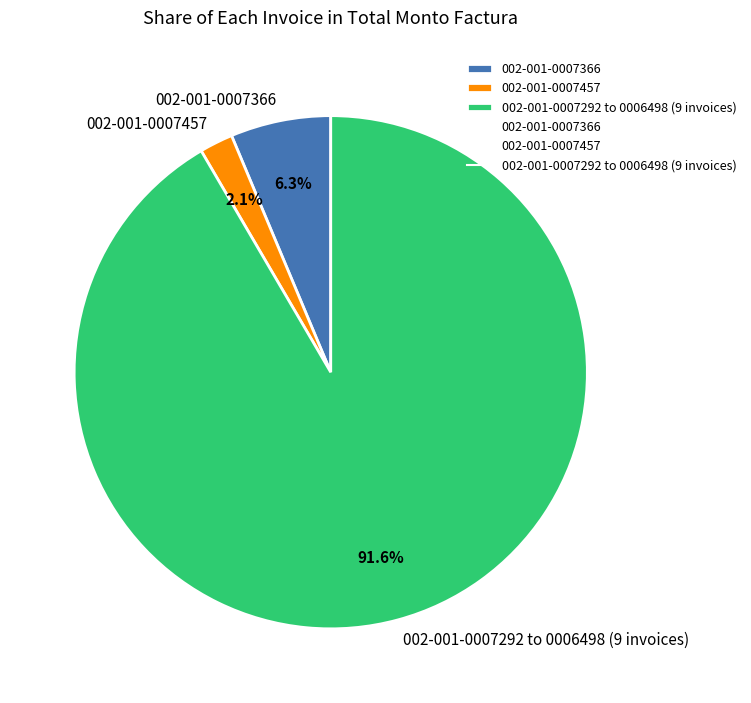

Rank the categories by value from highest to lowest.

002-001-0007292 to 0006498 (9 invoices), 002-001-0007366, 002-001-0007457